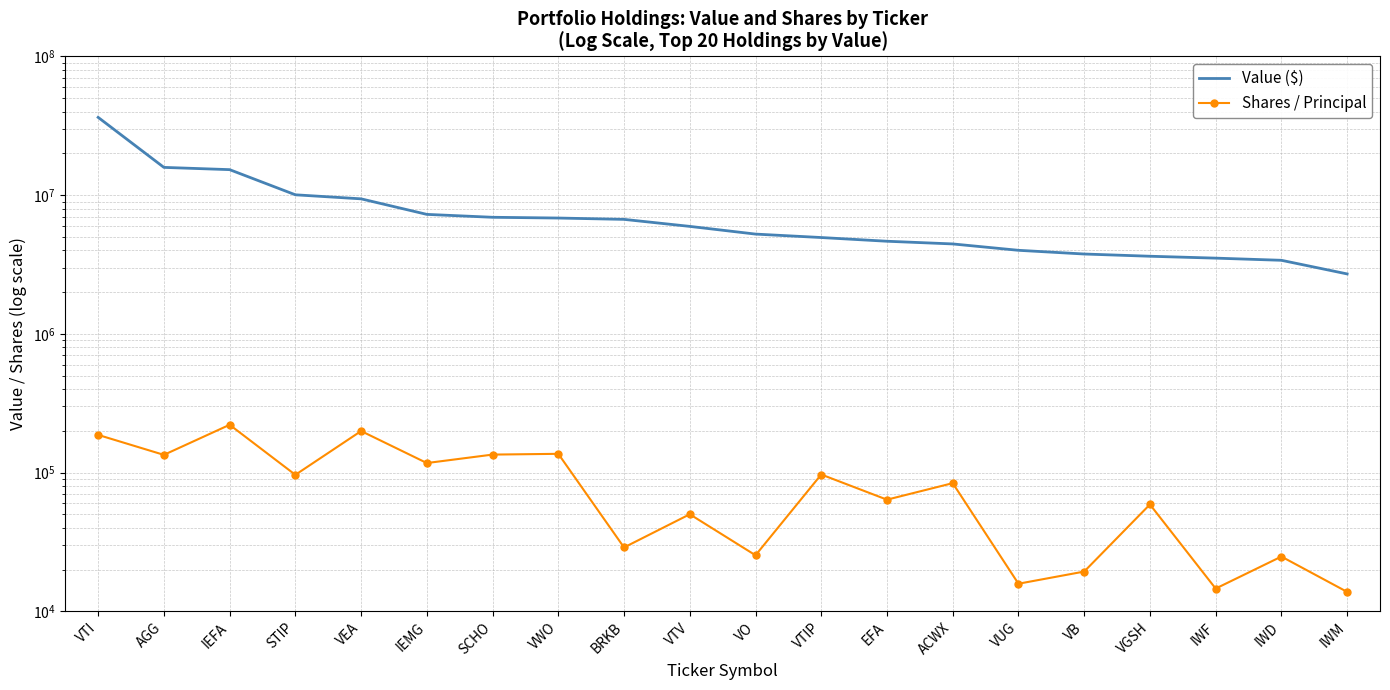

Which has a higher value, VB or ACWX?

ACWX